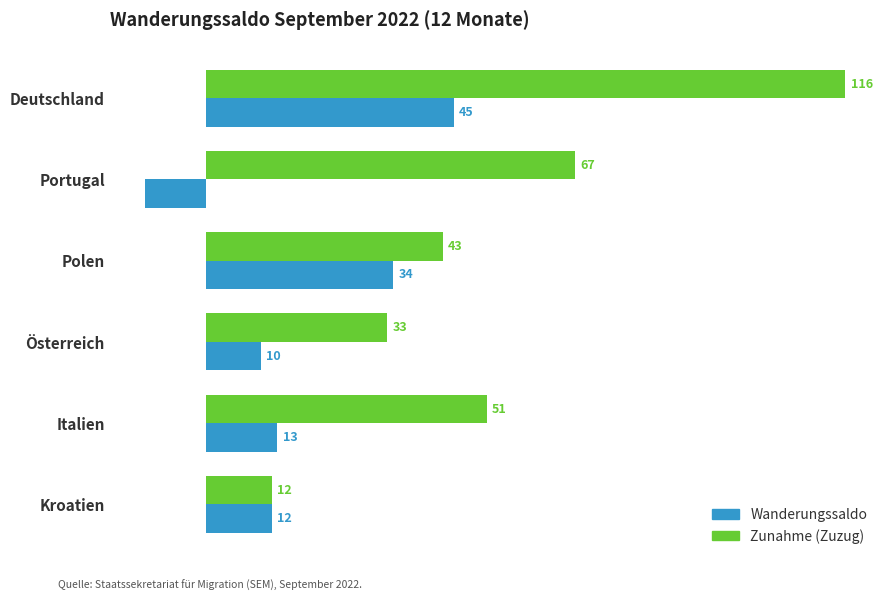

Rank the series at Deutschland from highest to lowest value.

Zunahme (Zuzug), Wanderungssaldo